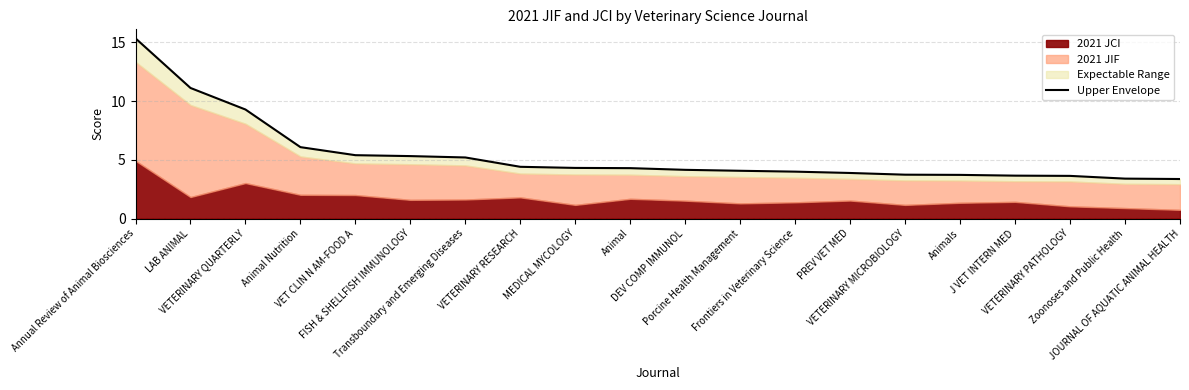

What is the label of the 8th point from the left?

VETERINARY RESEARCH